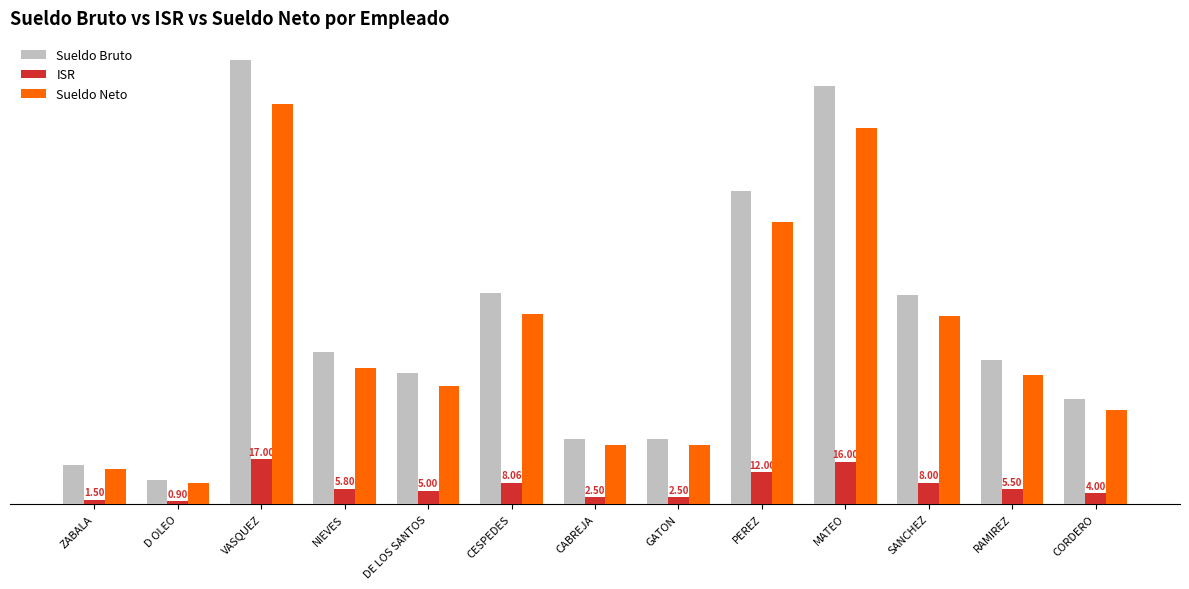

Rank the series at GATON from lowest to highest value.

ISR, Sueldo Neto, Sueldo Bruto